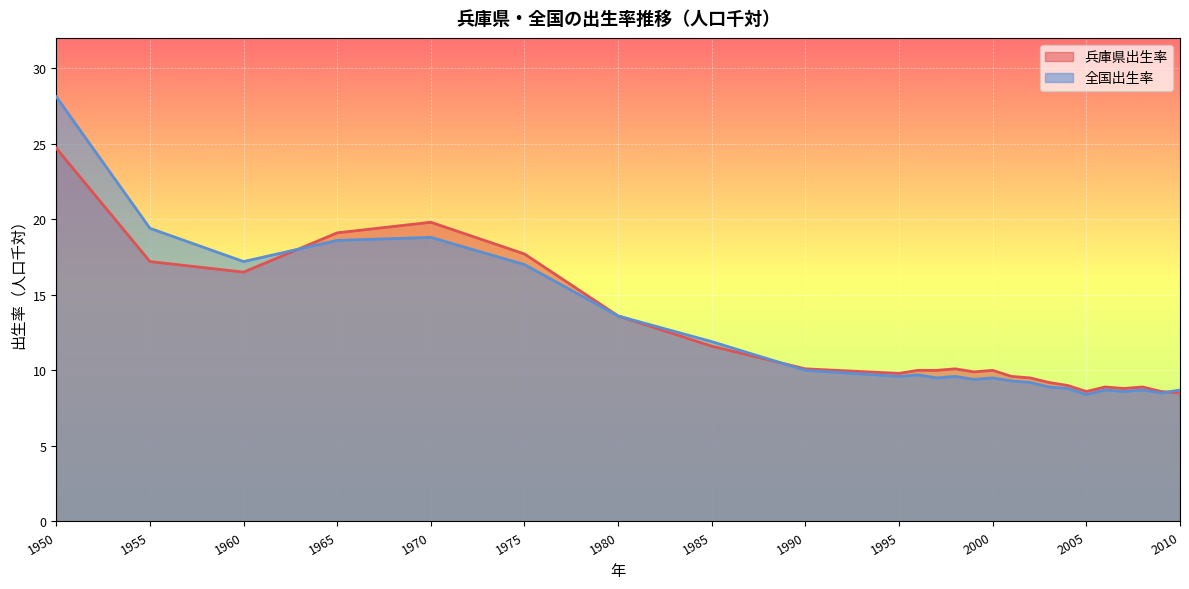

Which series ends up on top after the final intersection of 兵庫県出生率 and 全国出生率?

全国出生率